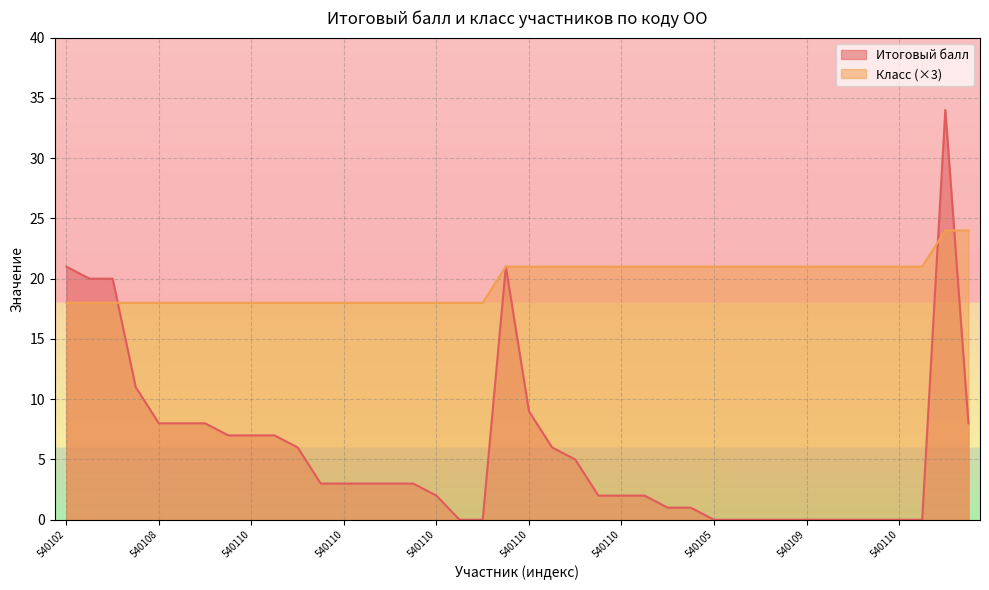

Between 540108 and 540110, which series saw the biggest shift?

Итоговый балл